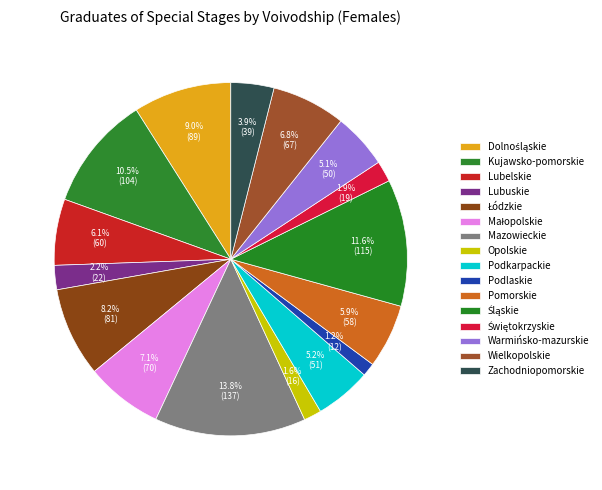

Count the number of slices in the pie.

16